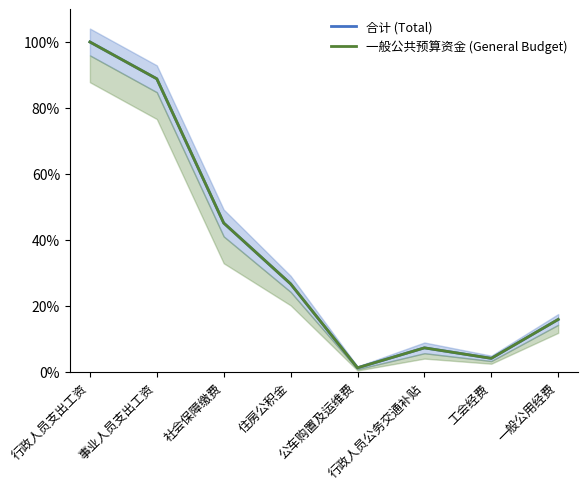

Where does the 一般公共预算资金 (General Budget) series first go above 26?

行政人员支出工资